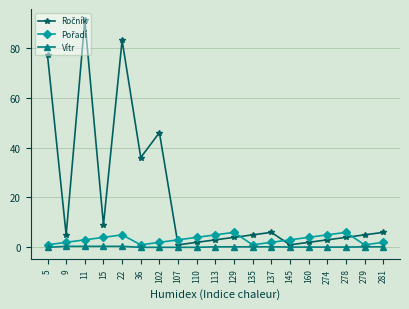

The Vítr series shows 0.0 at 5. True or false?

True